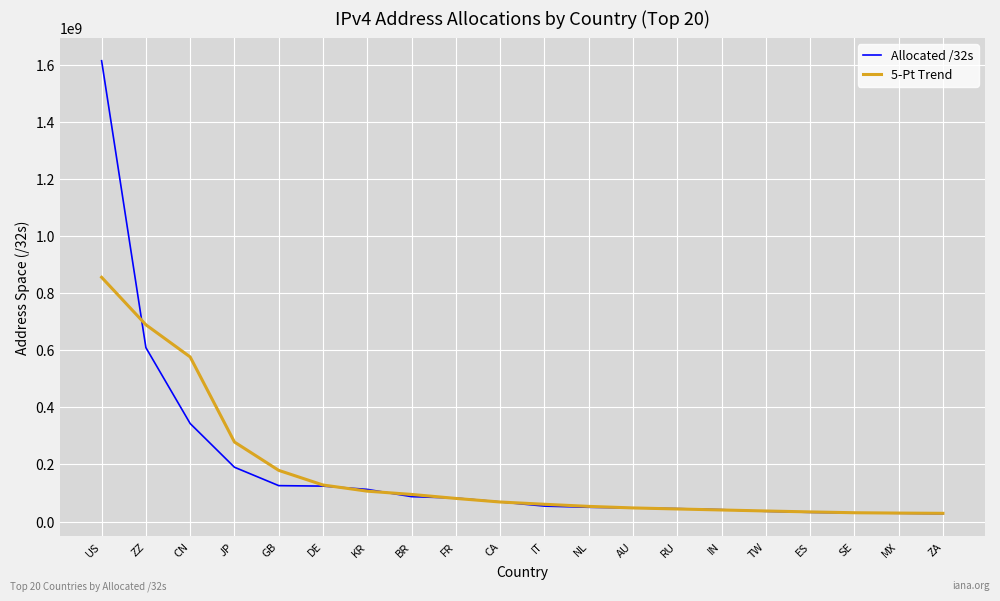

What is the difference between the second highest and second lowest values in the Allocated /32s series?

579920392.0